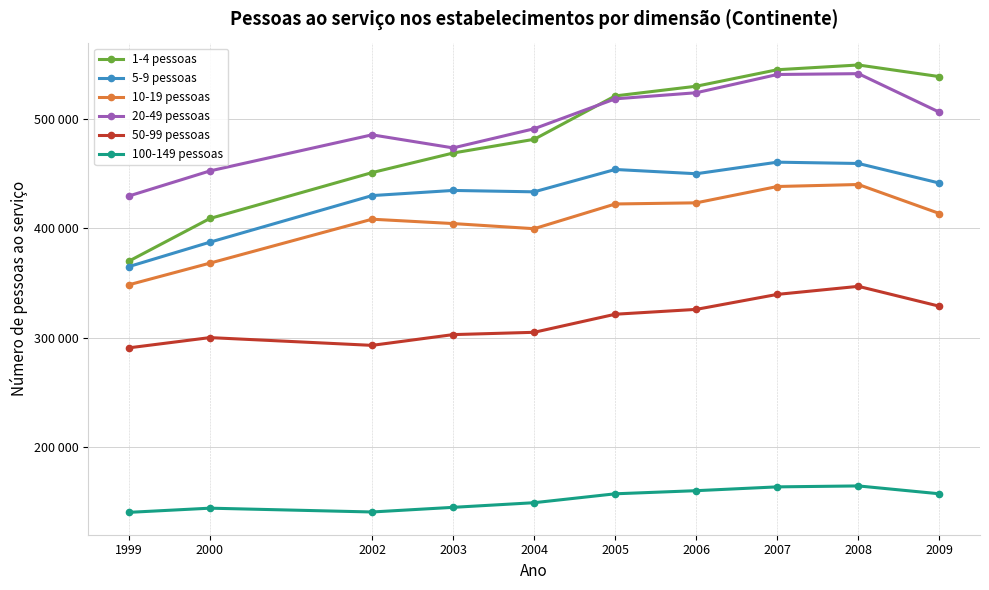

What is the value of the 5-9 pessoas point at the 7th from the left?

449986